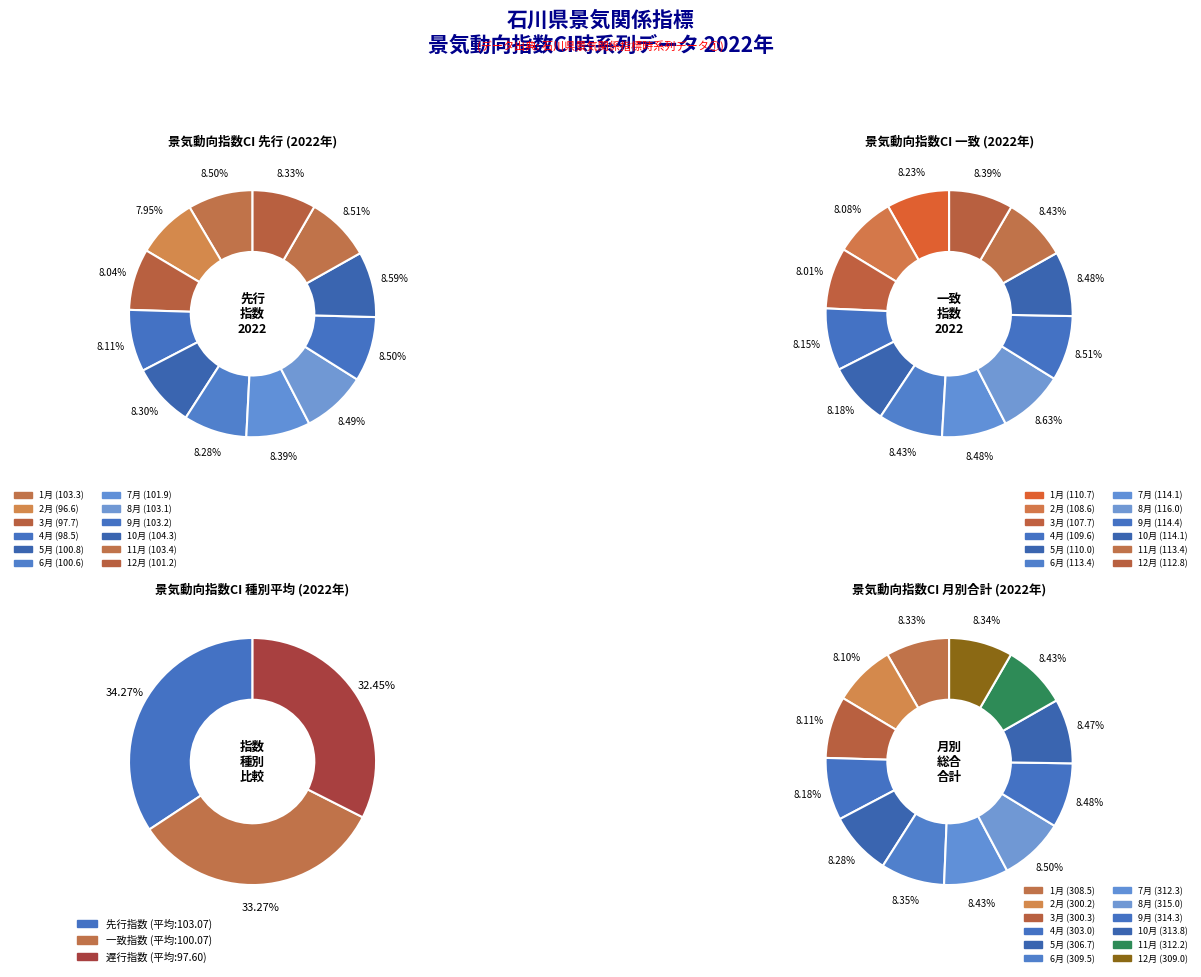

To the nearest percent, what percentage of the pie is 2022年1月?

9%